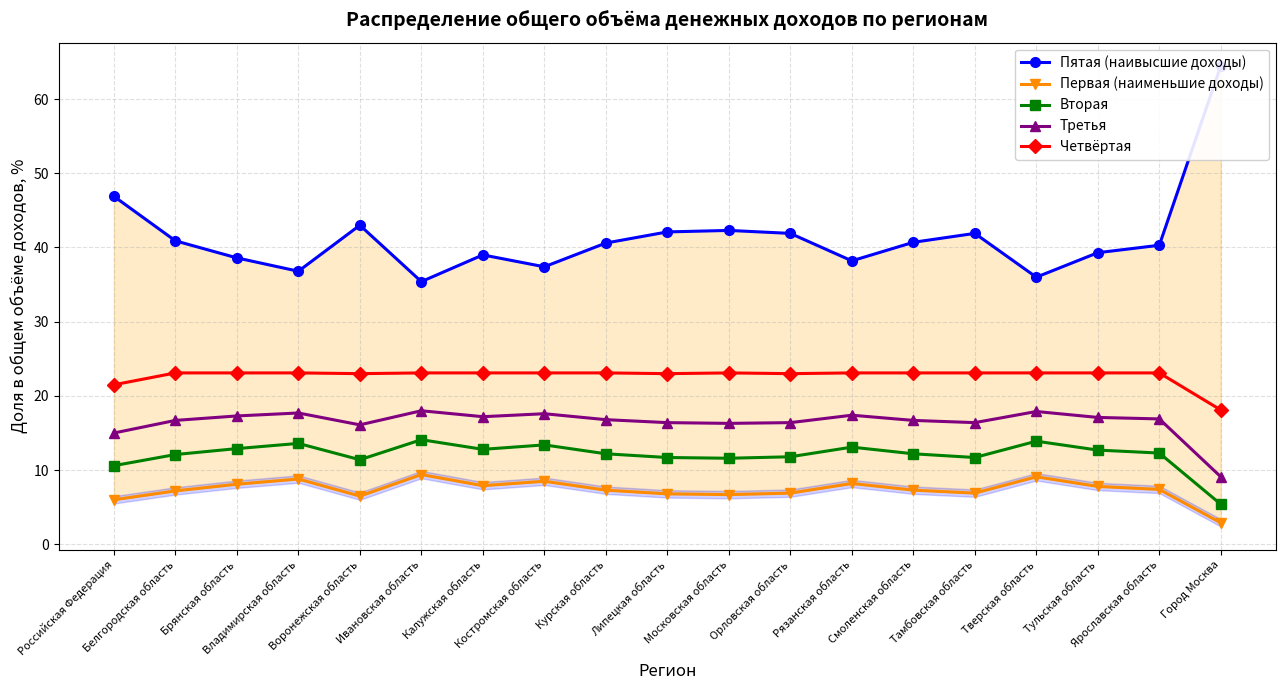

True or false: Четвёртая and Пятая (наивысшие доходы) intersect in this chart.

False